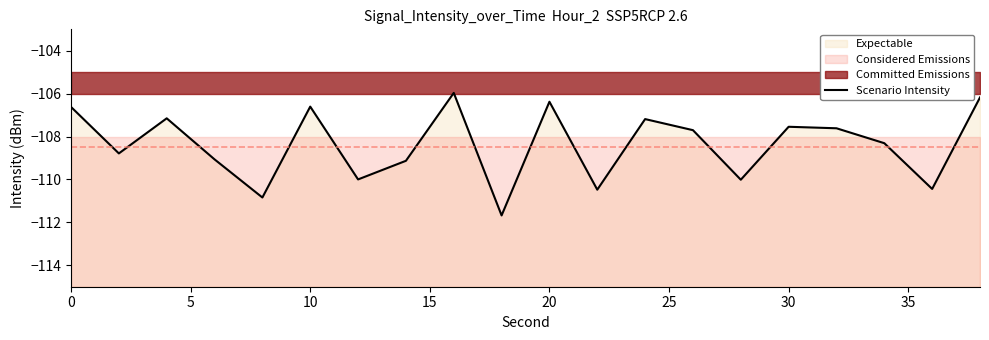

What is the smallest value displayed?

-111.7